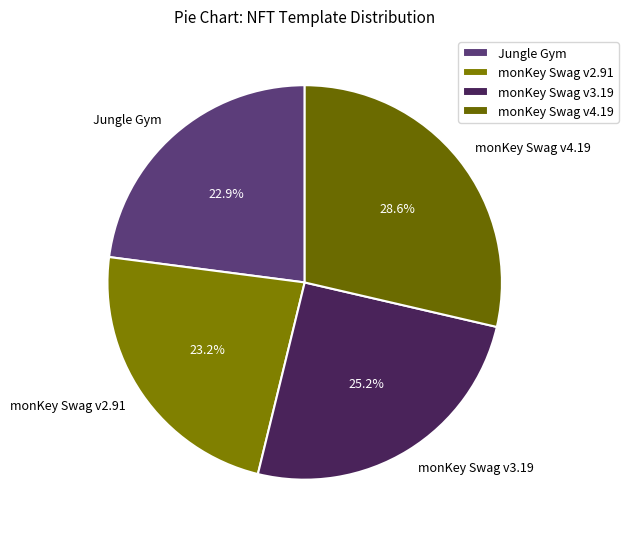

True or false: monKey Swag v4.19 accounts for 41% of the total.

False